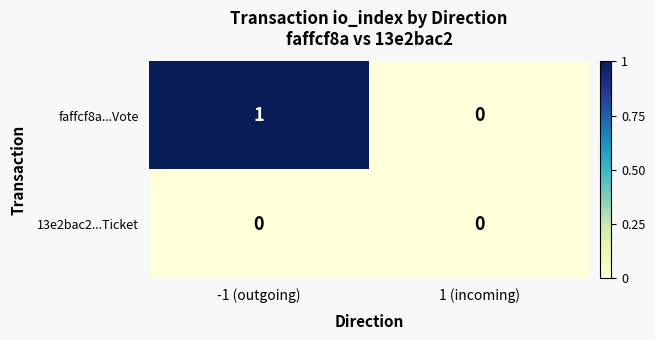

Rank the series at -1 (outgoing) from lowest to highest value.

13e2bac2...Ticket, faffcf8a...Vote